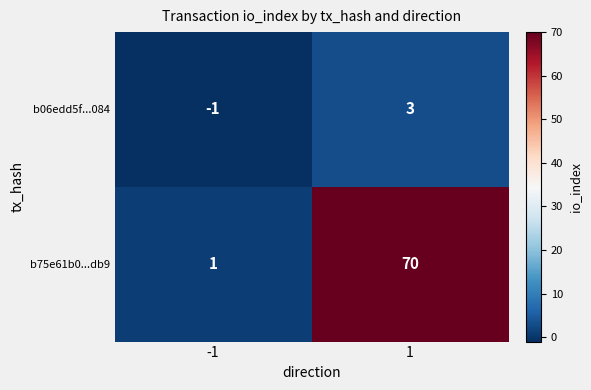

Is the value of b06edd5f...084 at 1 greater than the value of b75e61b0...db9 at 1?

No